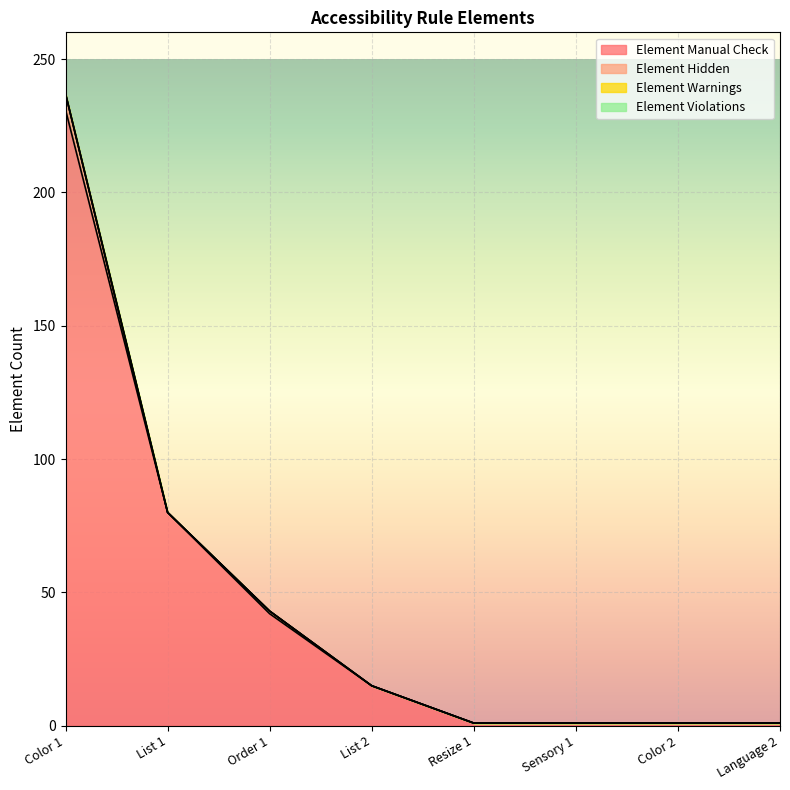

The Element Violations series shows 0 at List 1. True or false?

True